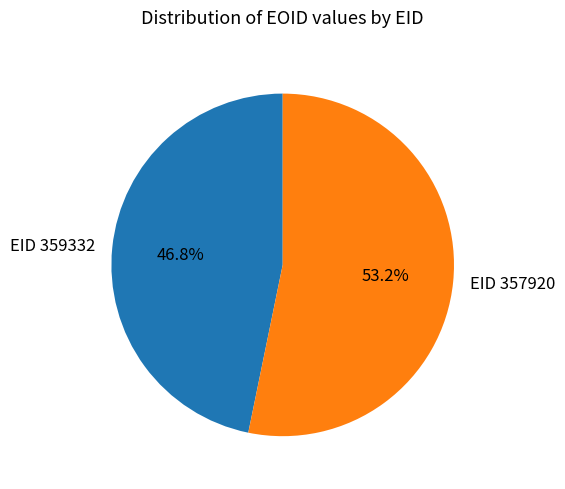

Rank the categories by value from lowest to highest.

EID 359332, EID 357920